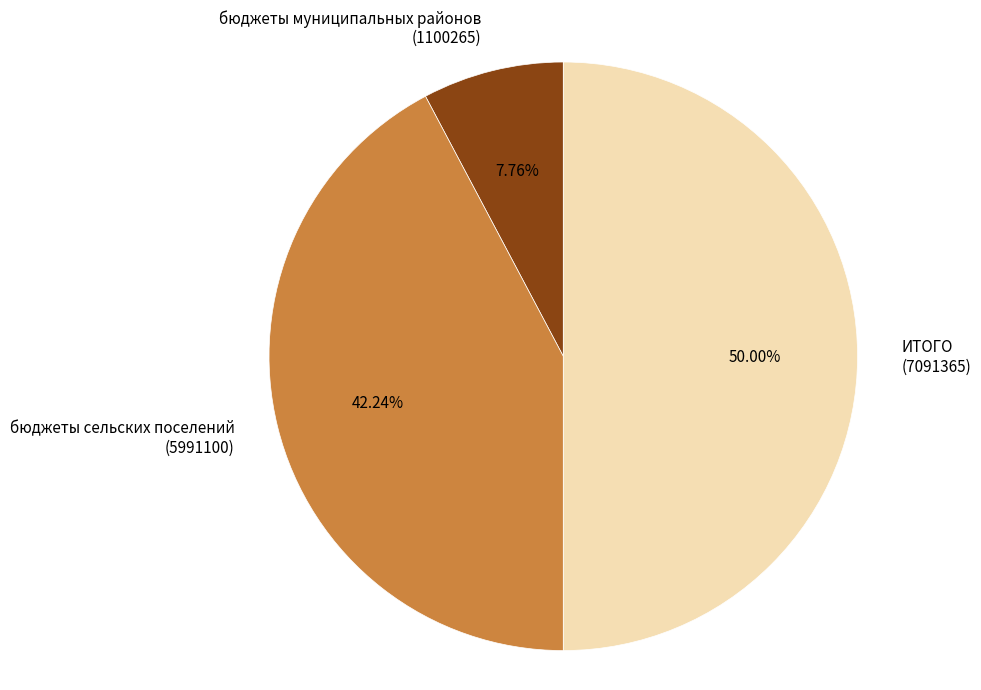

Does бюджеты муниципальных районов (1100265) represent more than half of the total?

No